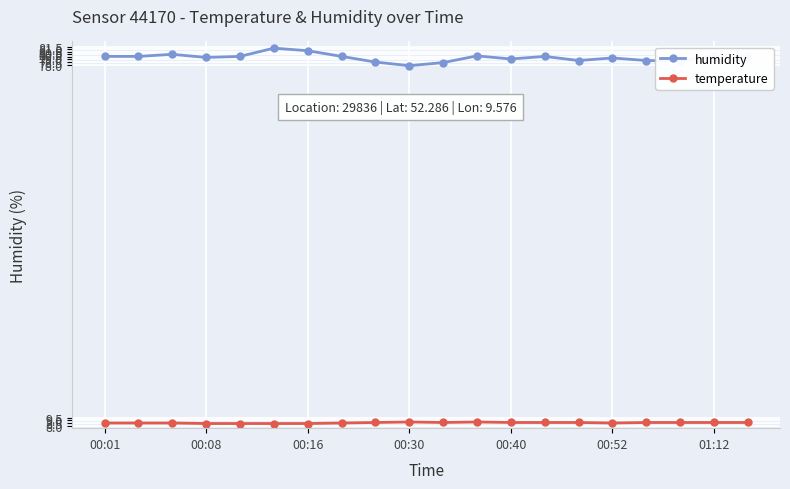

What is the sum of all humidity values?

1587.7